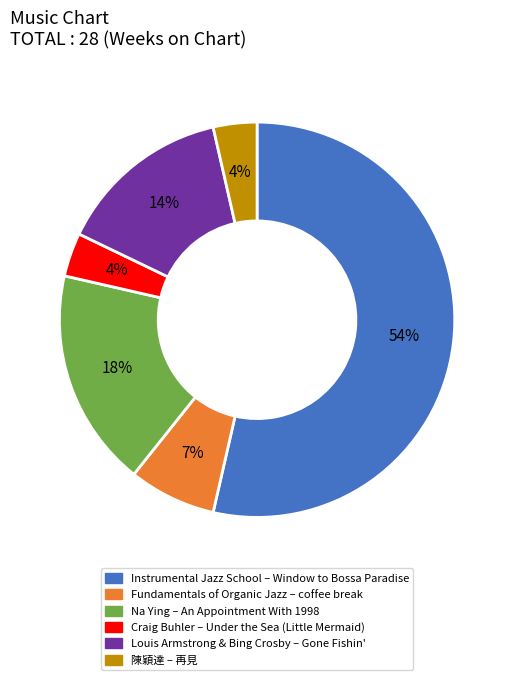

Count the number of slices in the pie.

6